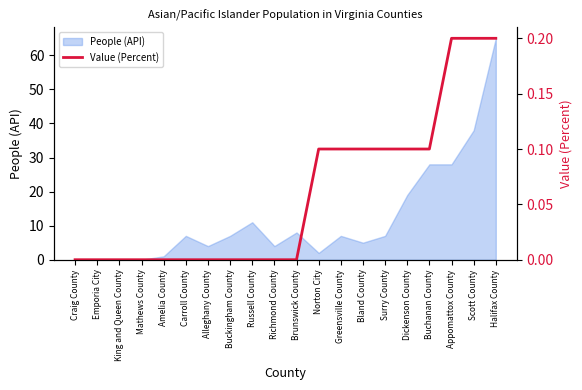

The chart shows a value of 0.1 at Mathews County. True or false?

False